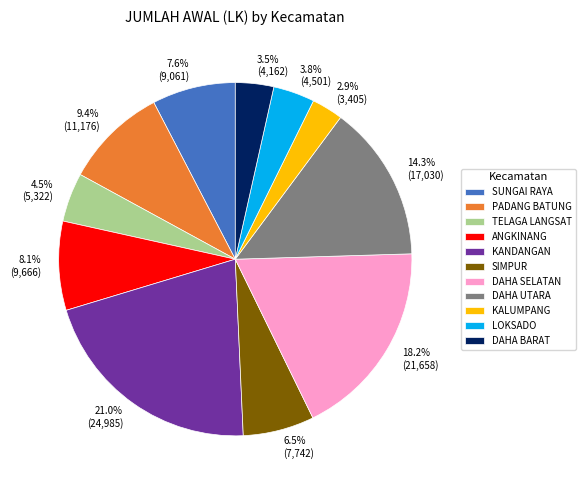

What percentage is the SUNGAI RAYA slice, to the nearest percent?

8%